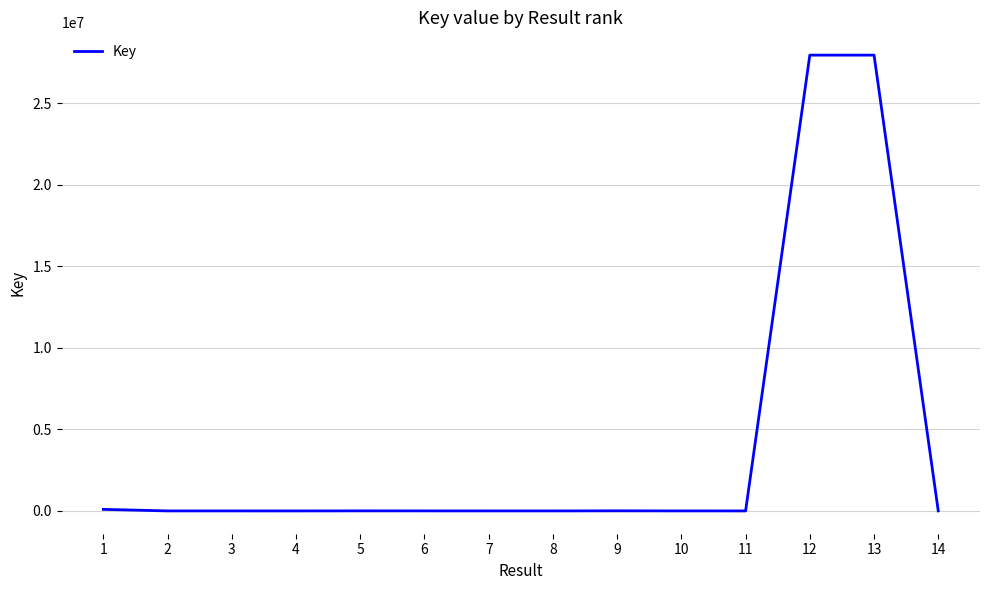

What is the change in value from 7 to 10?

+540